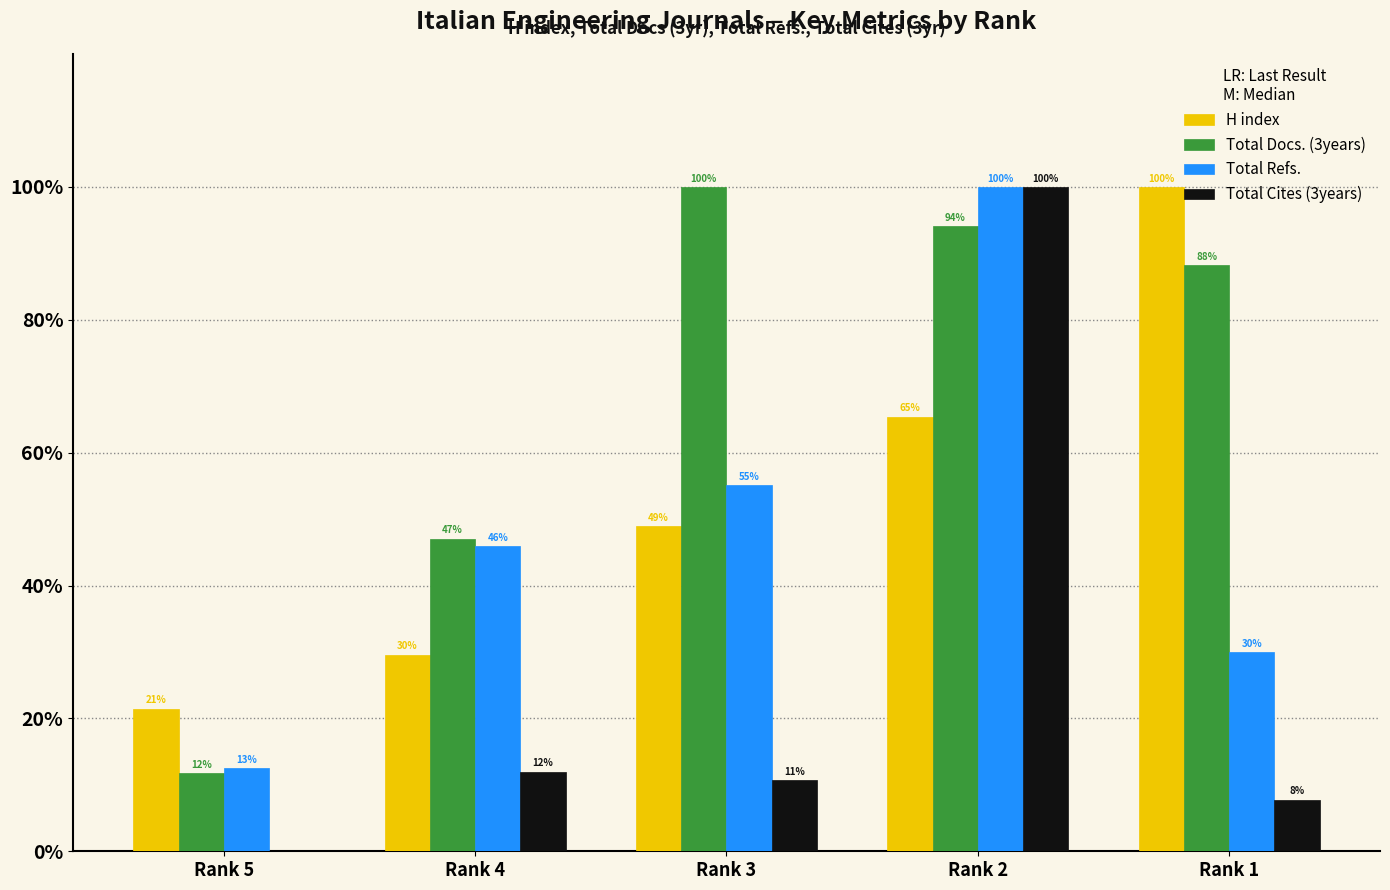

Where is Total Refs. nearest to the value 56?

Rank 3